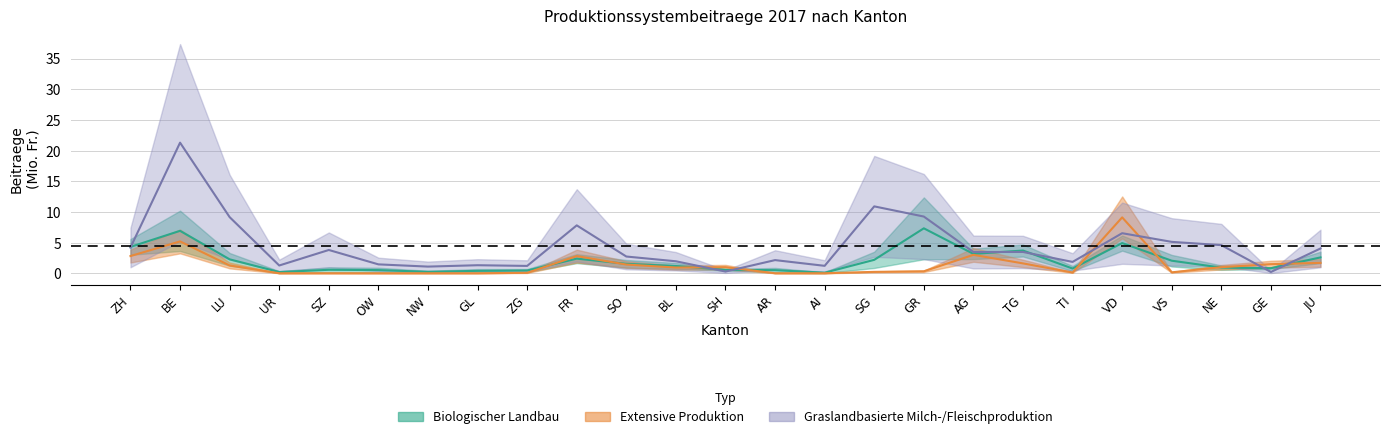

What is the difference between the maximum and minimum values in the Extensive Produktion (Beitraege) series?

9.1